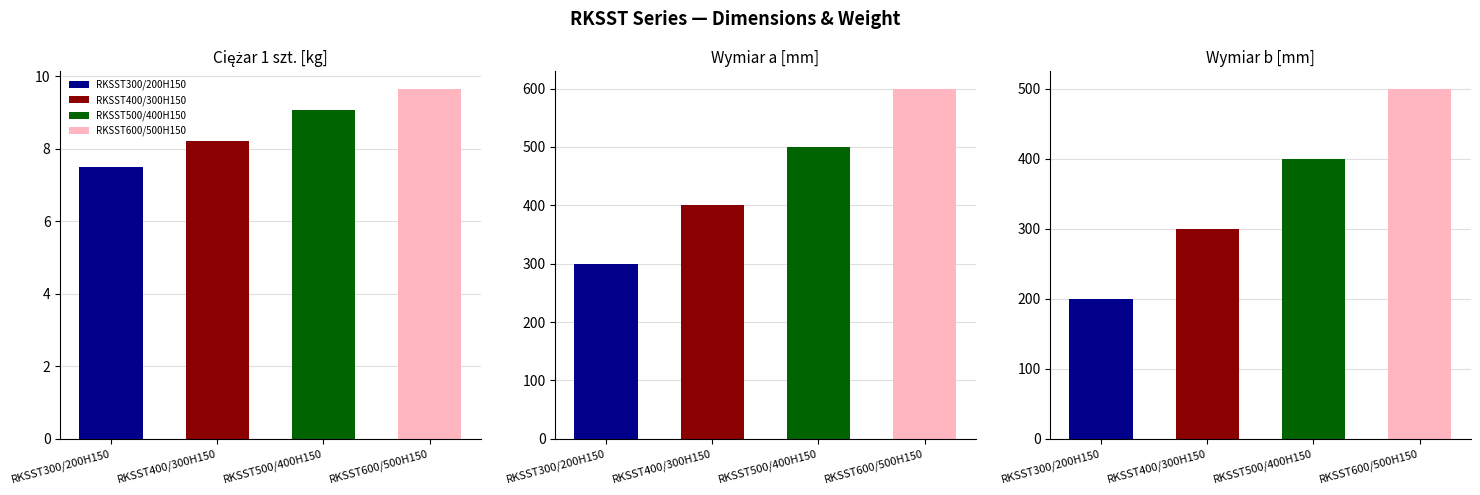

At which label is Wymiar a [mm] closest to 450?

RKSST400/300H150